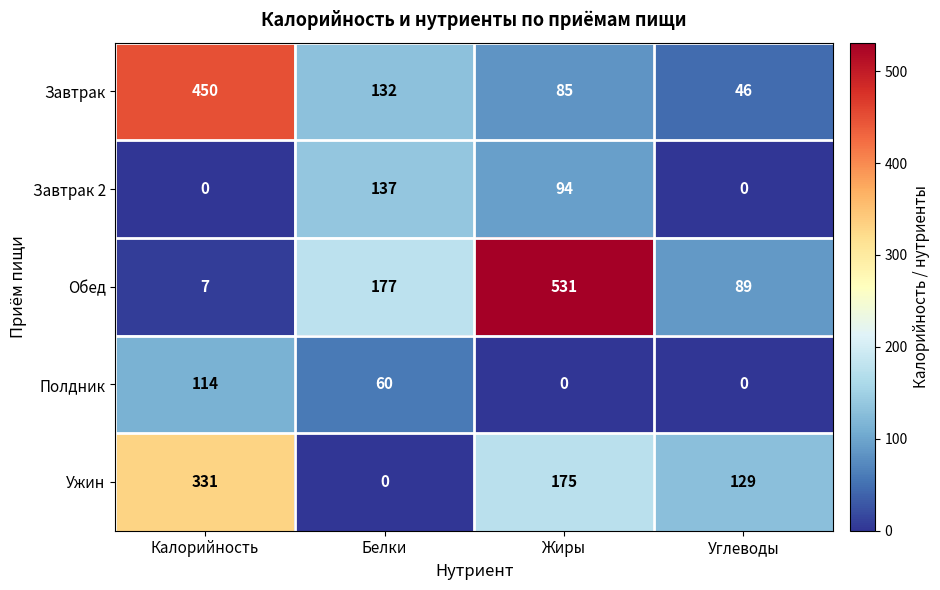

Reading left to right, list all the values displayed in this chart.

Завтрак: Калорийность=450	Белки=132	Жиры=85	Углеводы=46
Завтрак 2: Калорийность=0	Белки=137	Жиры=94	Углеводы=0
Обед: Калорийность=7	Белки=177	Жиры=531	Углеводы=89
Полдник: Калорийность=114	Белки=60	Жиры=0	Углеводы=0
Ужин: Калорийность=331	Белки=0	Жиры=175	Углеводы=129